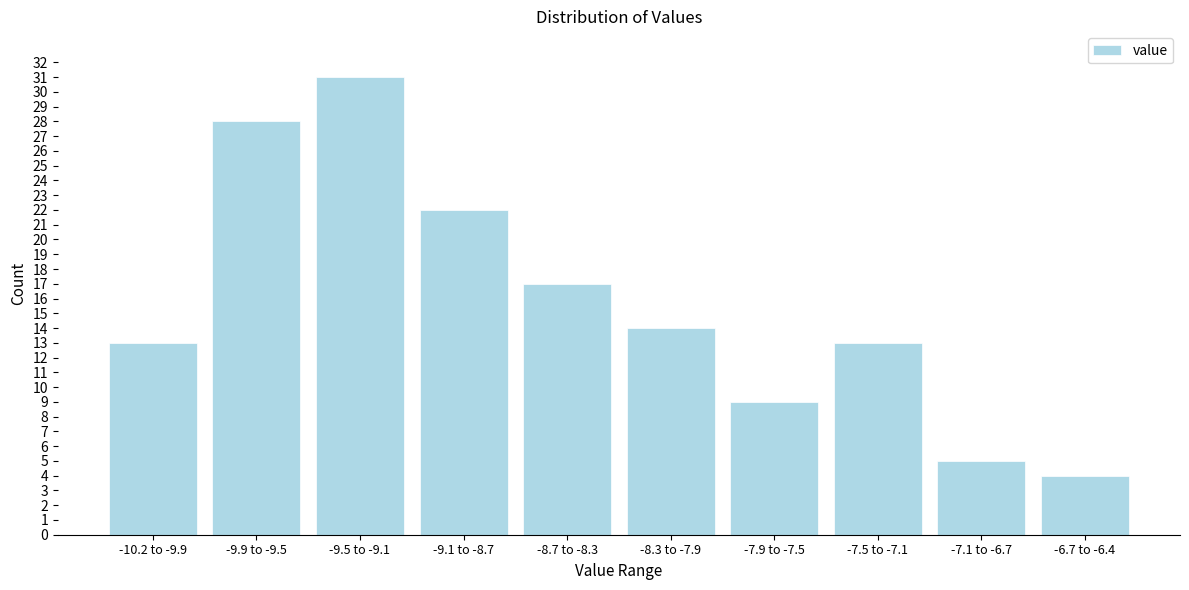

Reading left to right, what are all the values shown in this chart?

13	28	31	22	17	14	9	13	5	4